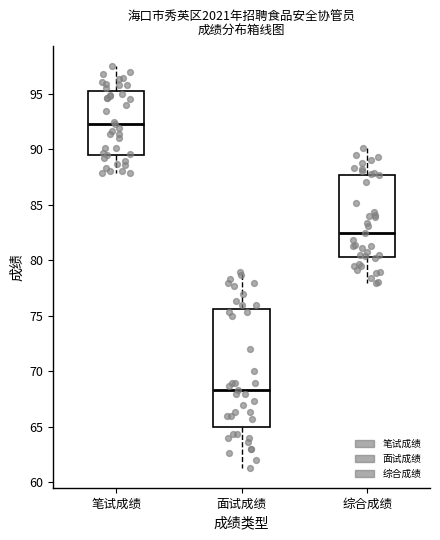

Which box's median line is the highest?

笔试成绩